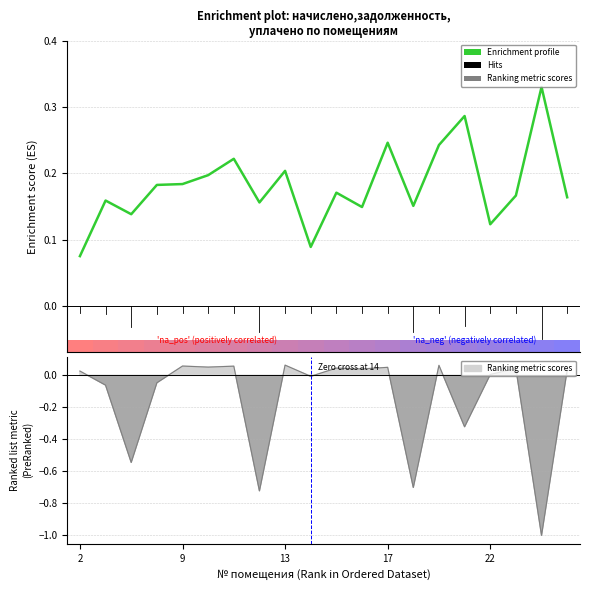

Which has a higher value, 13 or 17?

17